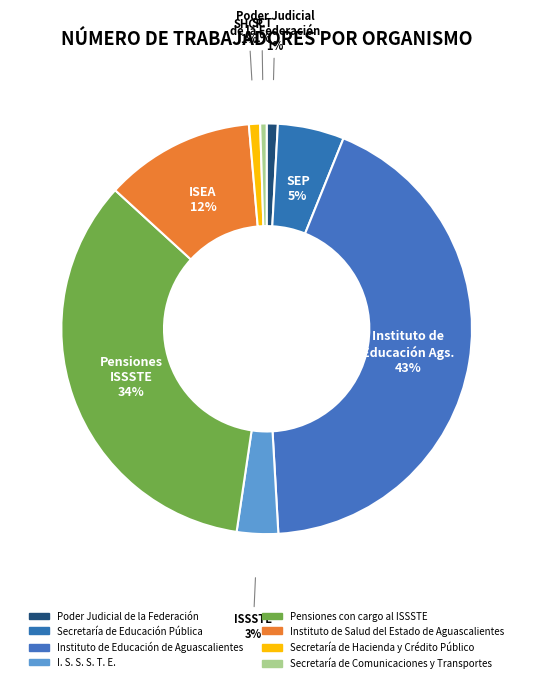

To the nearest percent, what is the average slice percentage?

12%